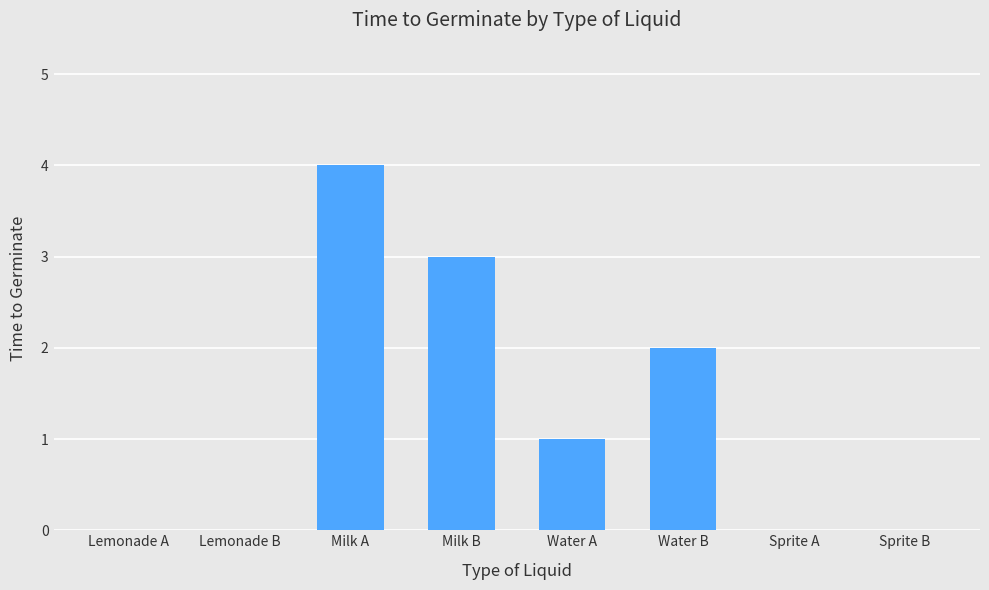

The value at Sprite B is 0. True or false?

True